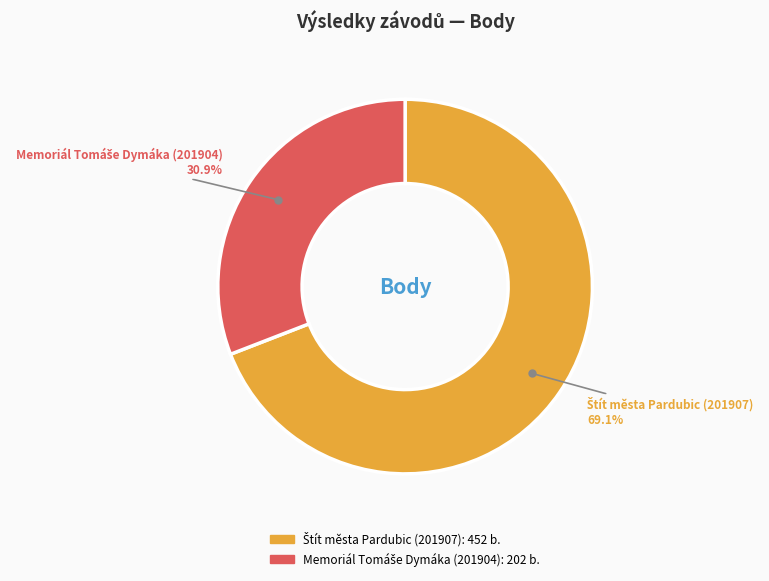

Is there a majority slice in this chart?

Yes